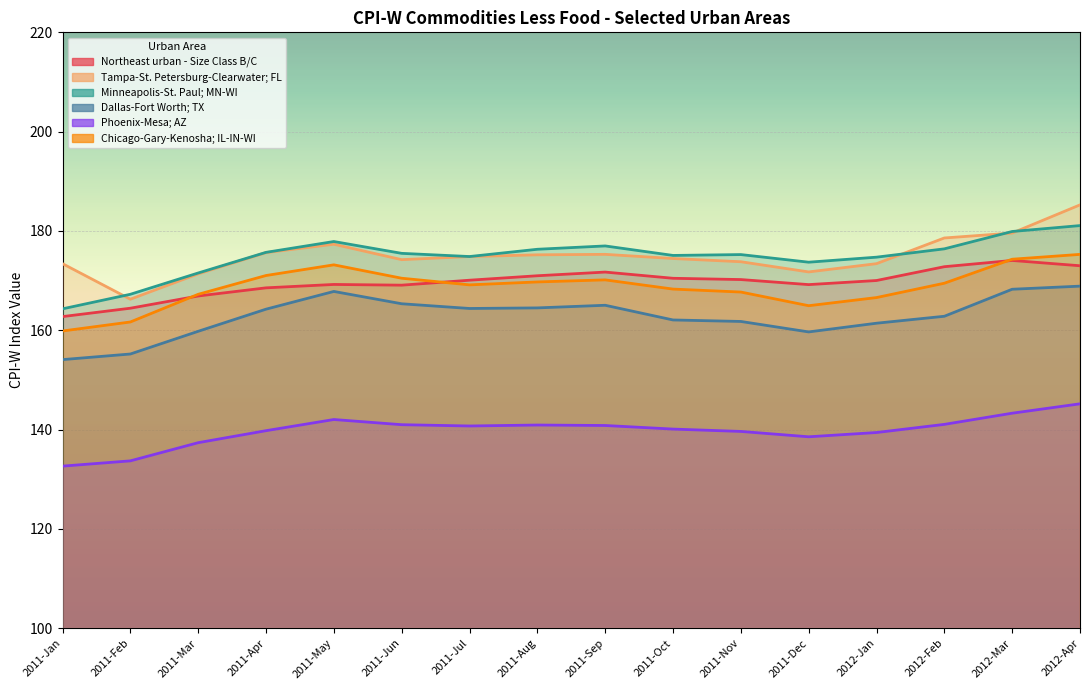

True or false: Chicago-Gary-Kenosha; IL-IN-WI and Tampa-St. Petersburg-Clearwater; FL cross at least once.

False